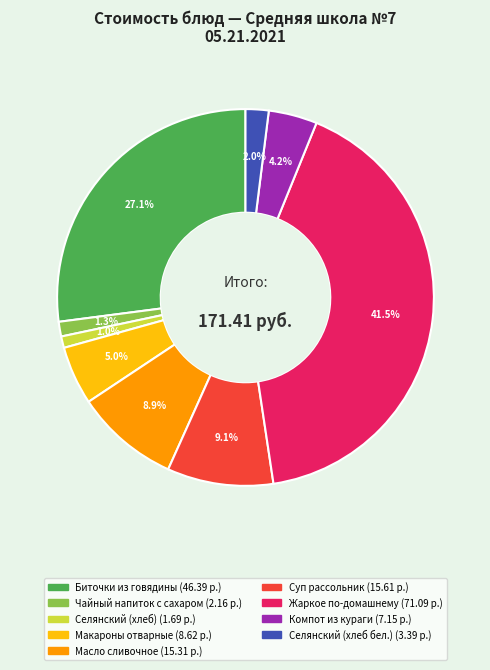

To the nearest percent, what is the difference between the Компот из кураги and Масло сливочное slice percentages?

5%